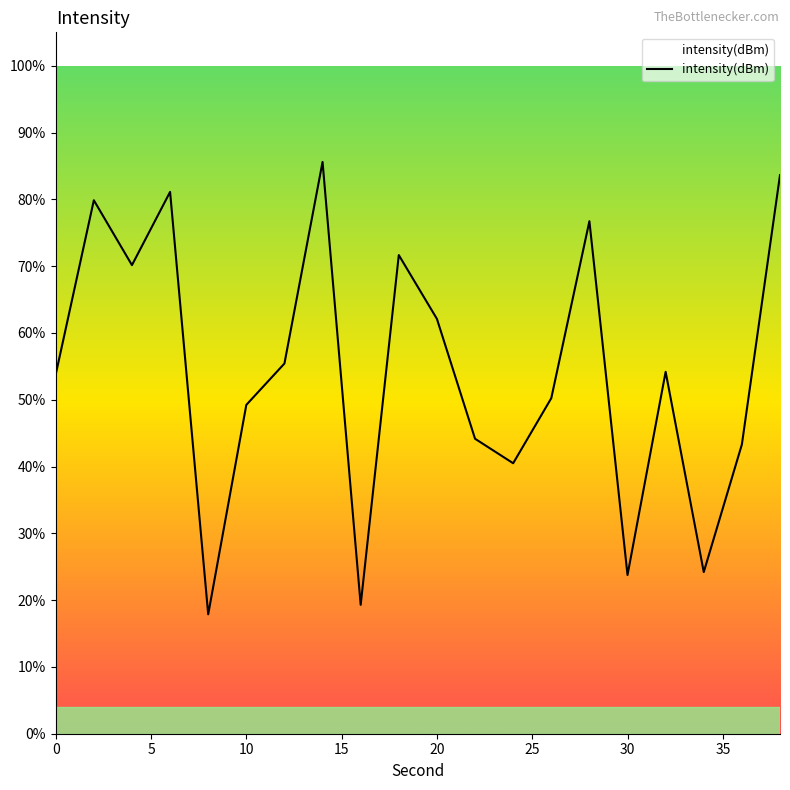

What is the difference between the maximum and minimum values?

67.7